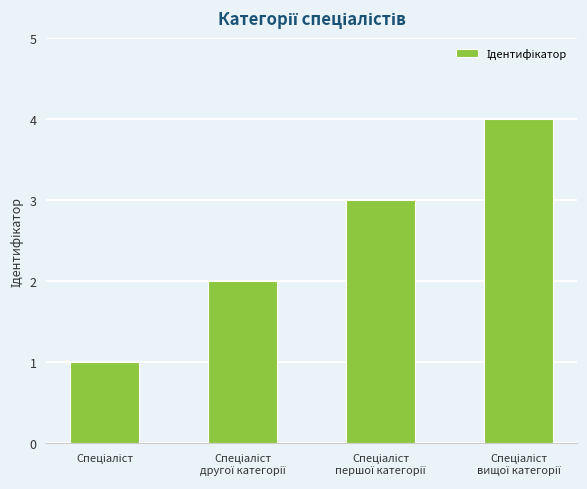

Count the number of data series in this chart.

1